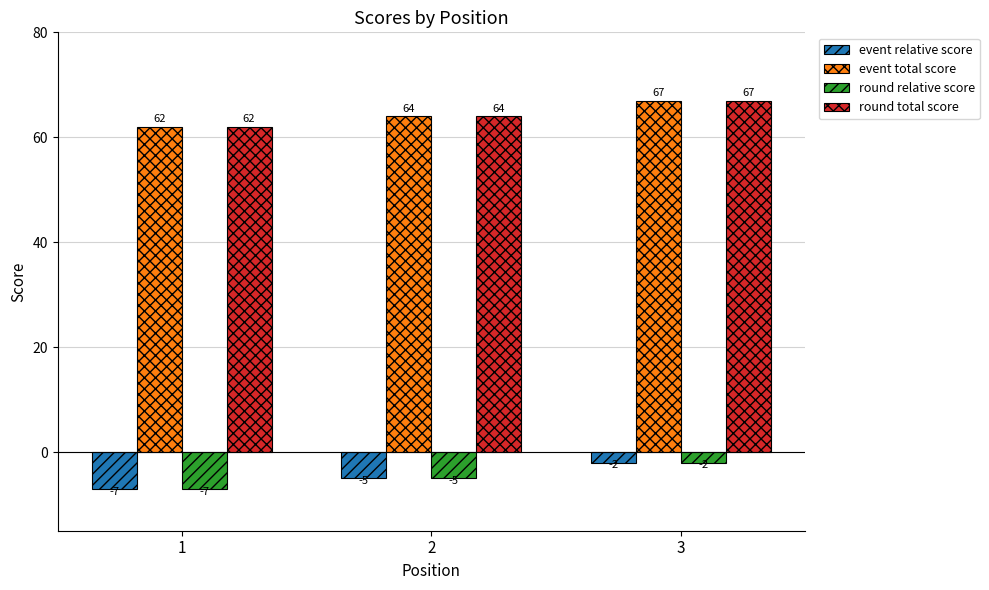

What are all the series names shown in the legend?

event relative score, event total score, round relative score, round total score